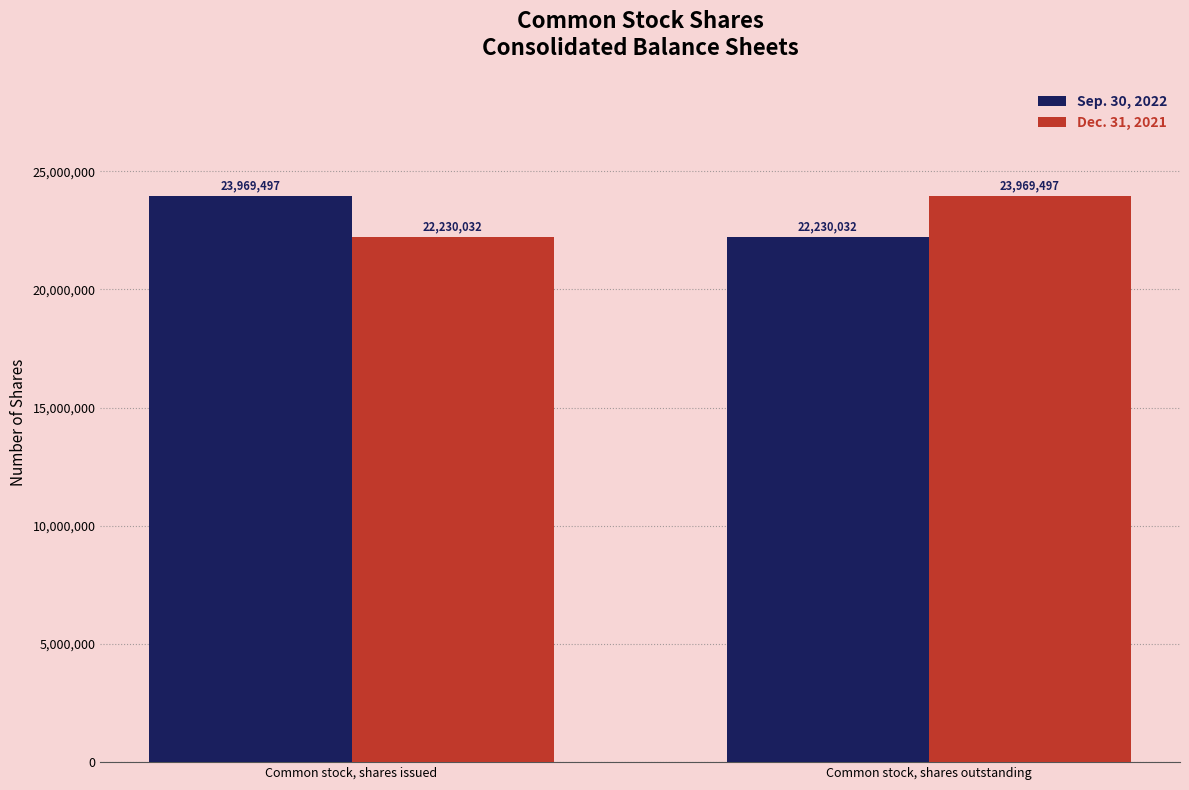

What is the label of the 1st bar from the left?

Common stock, shares issued